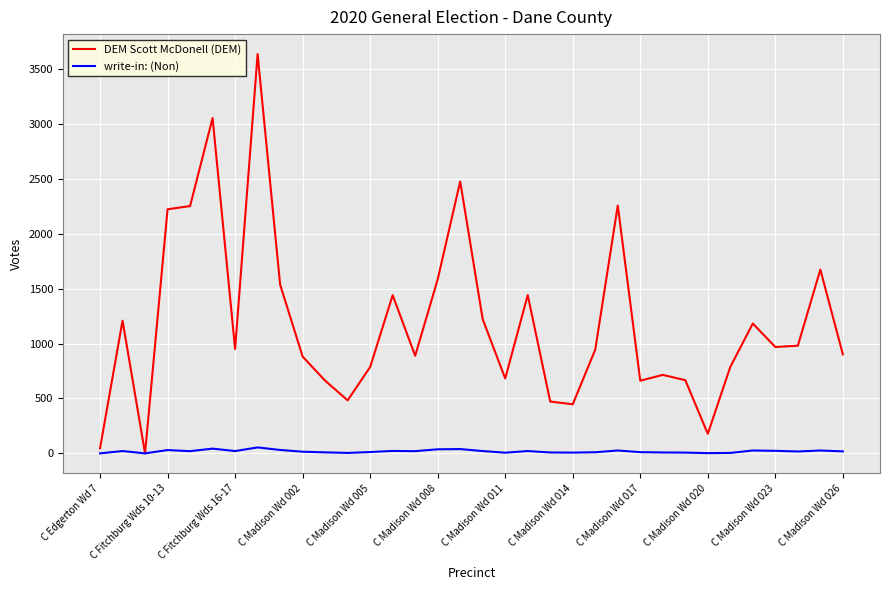

What is the sum of all DEM Scott McDonell (DEM) values?

40308